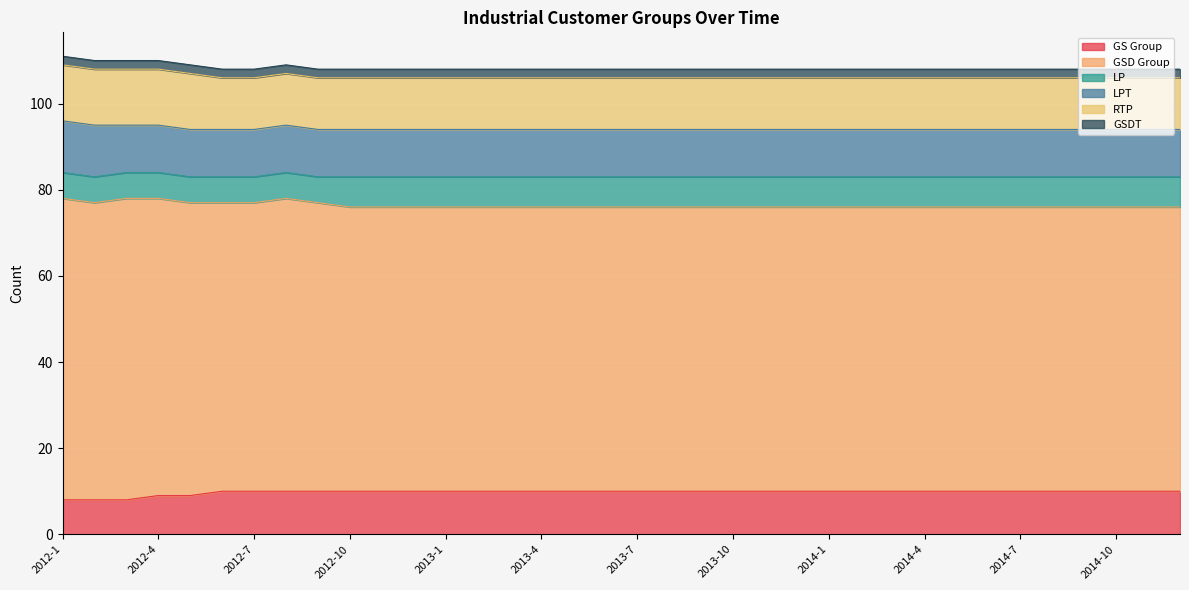

True or false: LP and GSDT intersect in this chart.

False